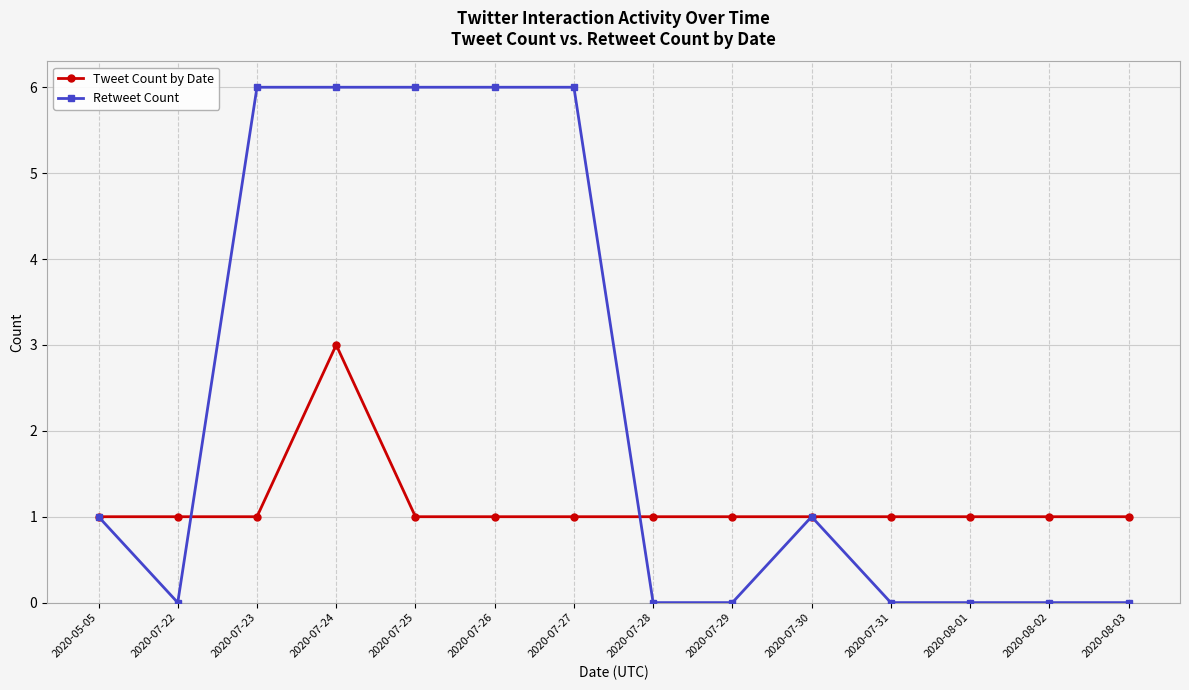

At which category does Retweet Count reach its first local valley?

2020-07-22